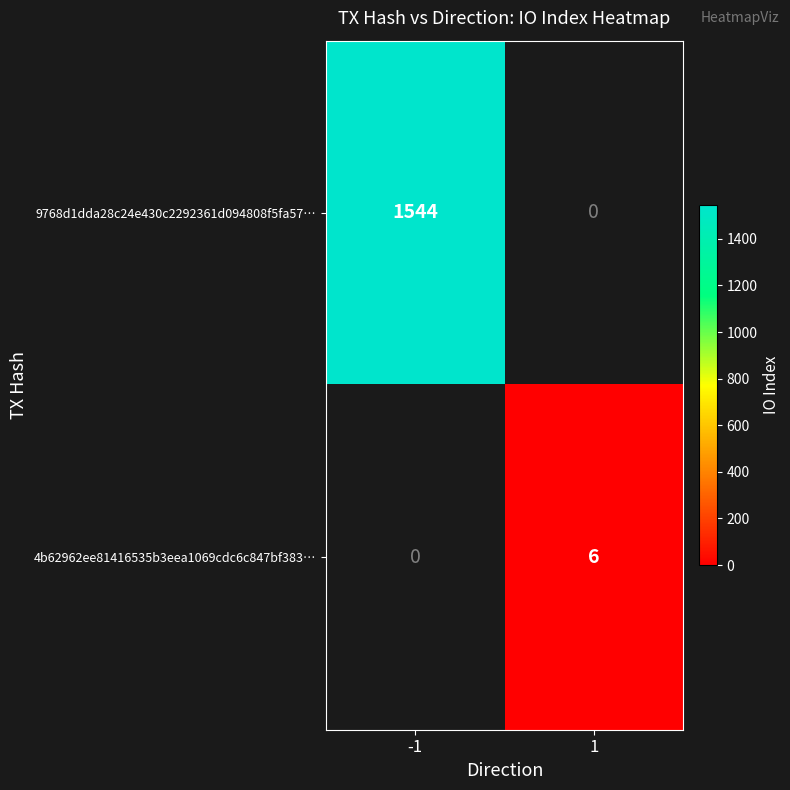

How many distinct data groups are displayed?

2